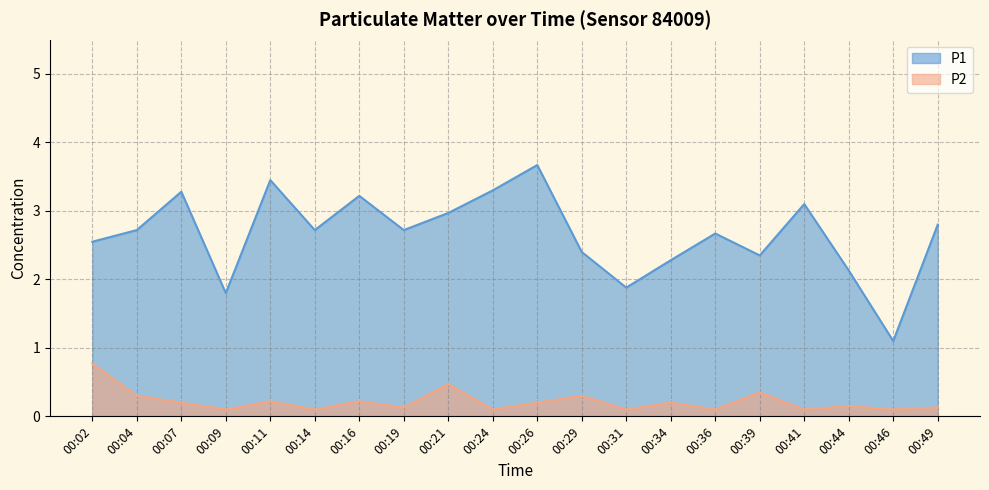

What is the lowest value of the P1 series?

1.1